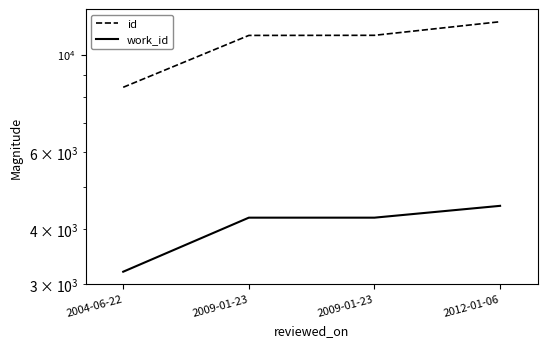

What is the label of the 3rd point from the right?

2009-01-23